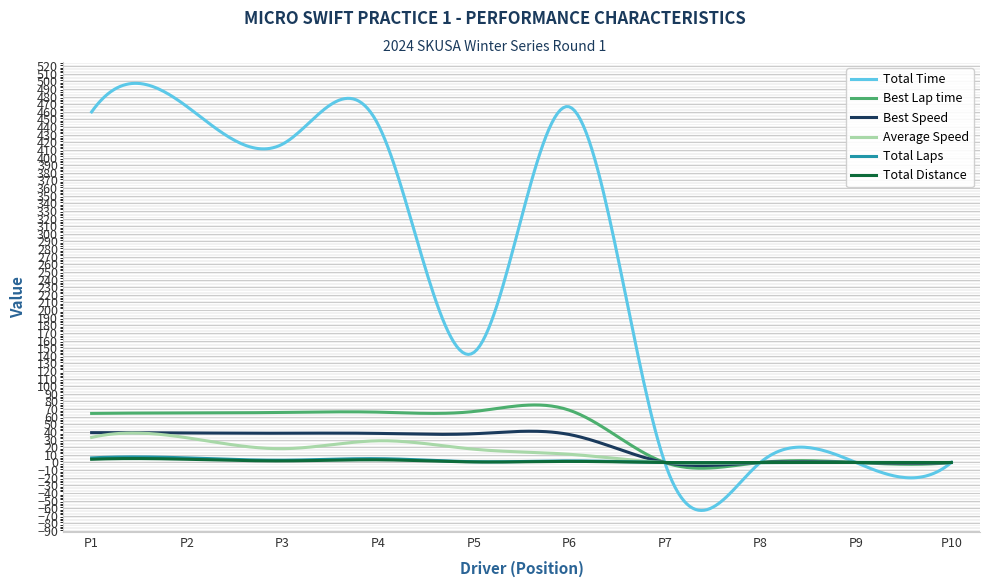

In Total Distance, how many points are higher than both neighbors (excluding endpoints)?

4